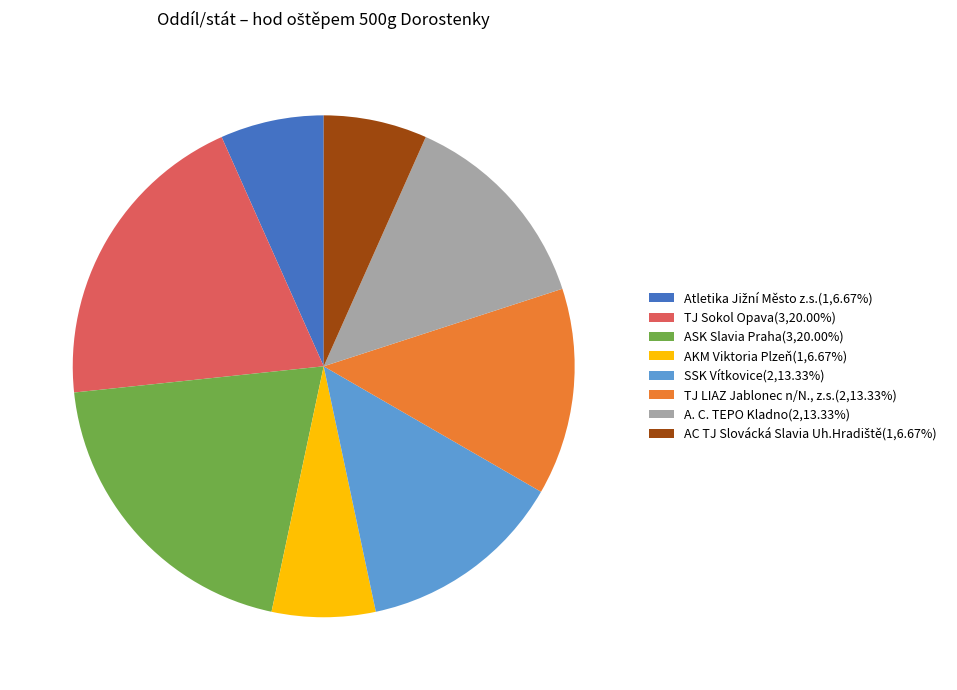

Approximately how many times larger is the value at TJ LIAZ Jablonec n/N., z.s.(2,13.33%) compared to TJ Sokol Opava(3,20.00%)?

0.7